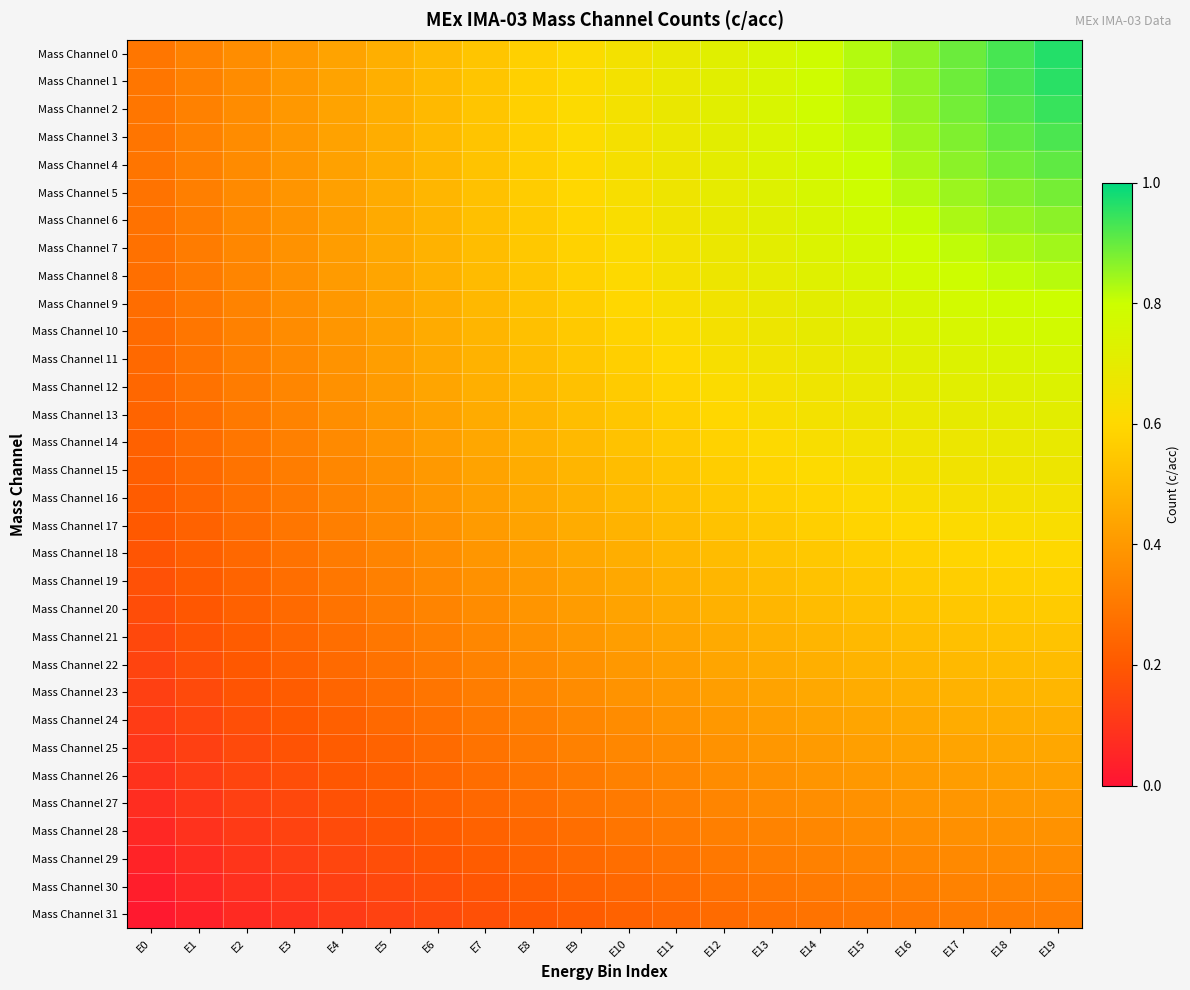

Which has a higher value, E15 or E17?

E17